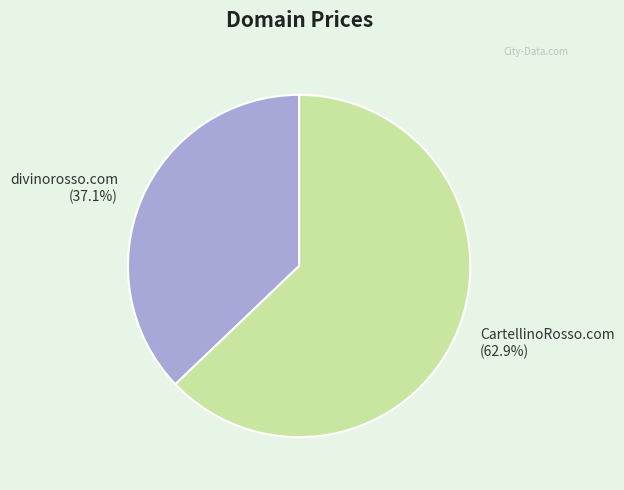

Rank the categories by value from lowest to highest.

divinorosso.com, CartellinoRosso.com